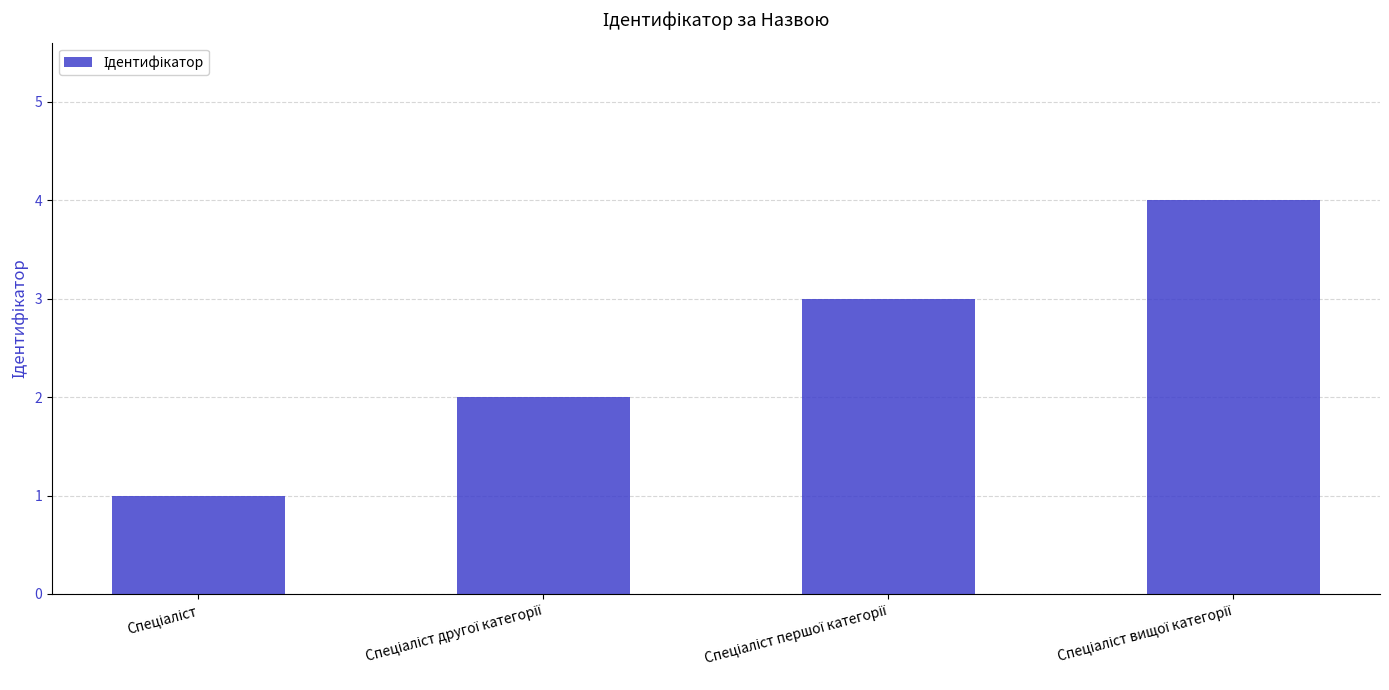

What is the sum of all values?

10